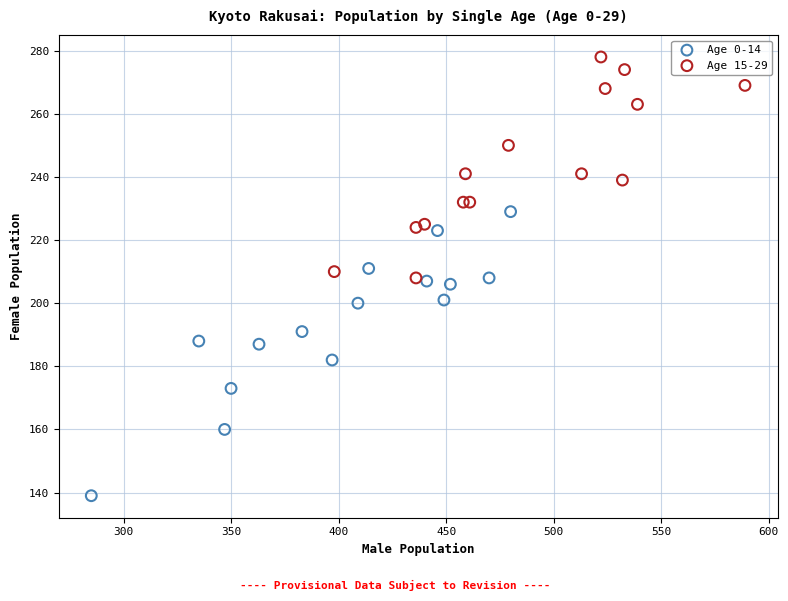

Which series has the largest Y range (max minus min)?

Age 0-14